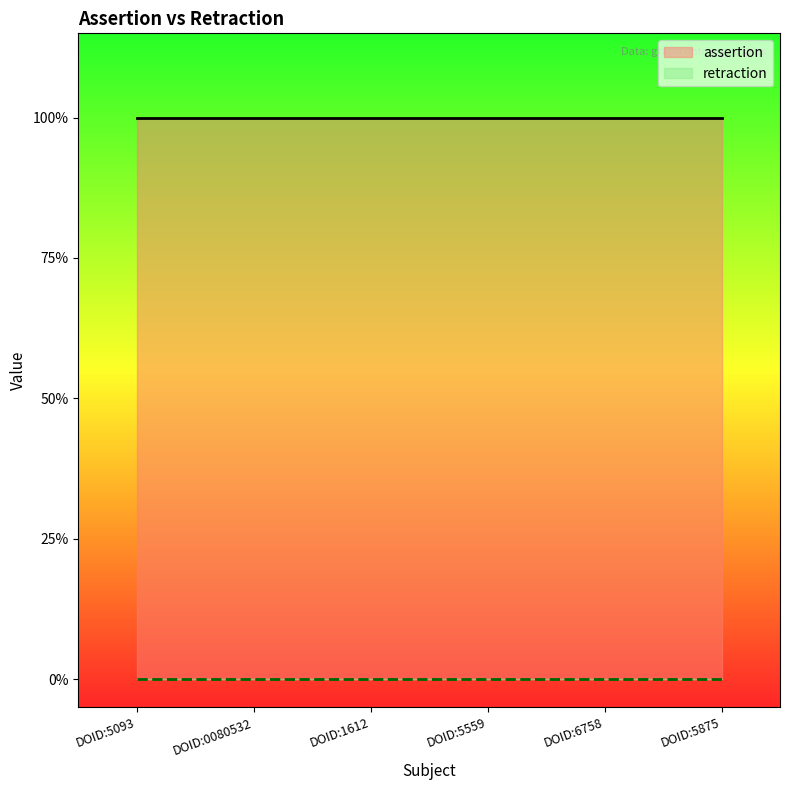

What is the average value of the assertion series?

1